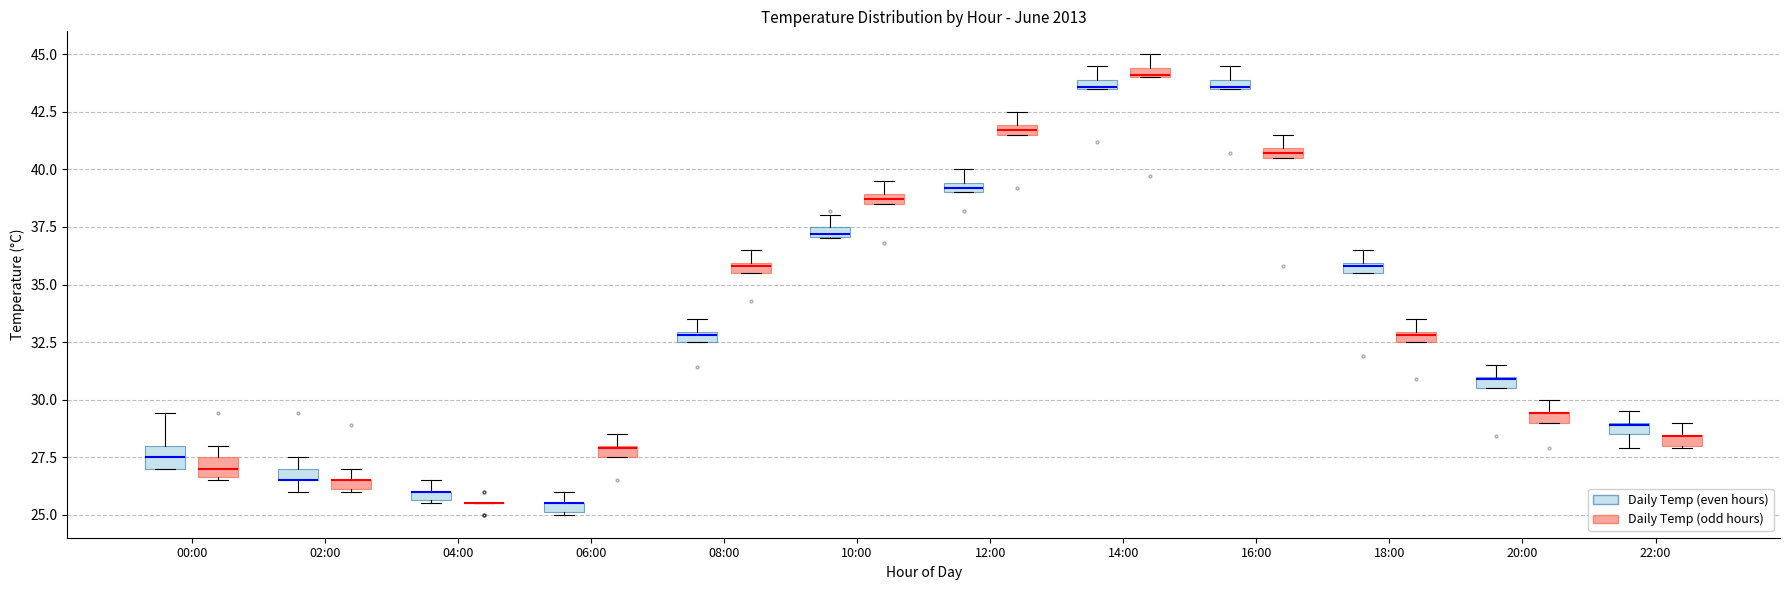

Where is the lower edge of the box for 14:00 (Daily Temp (odd hours)) on the y-axis? The values are not printed on the chart, so give them approximately, as read against the axis.

44.0